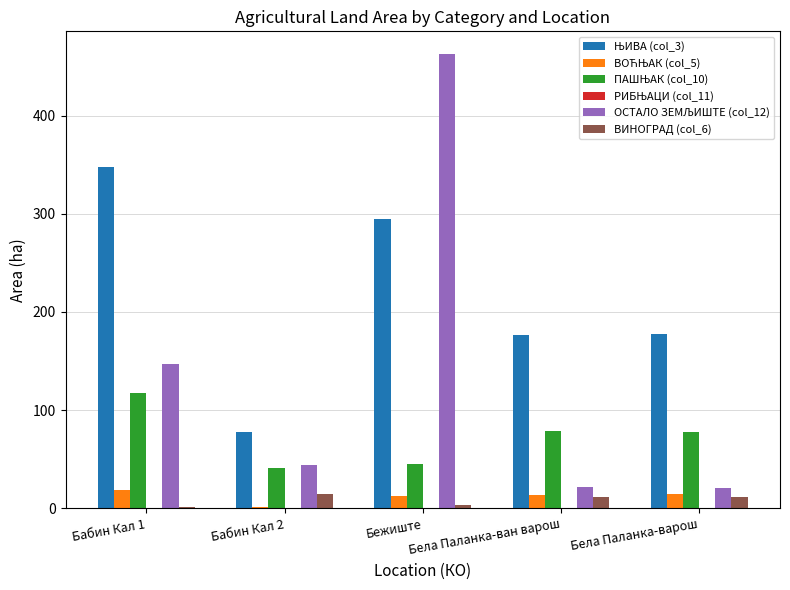

What is the maximum value shown in the chart?

462.7